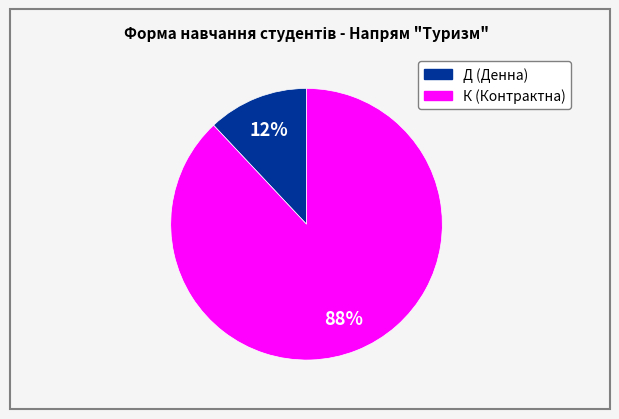

To the nearest percent, what is the difference between the largest and smallest slice percentages?

76%